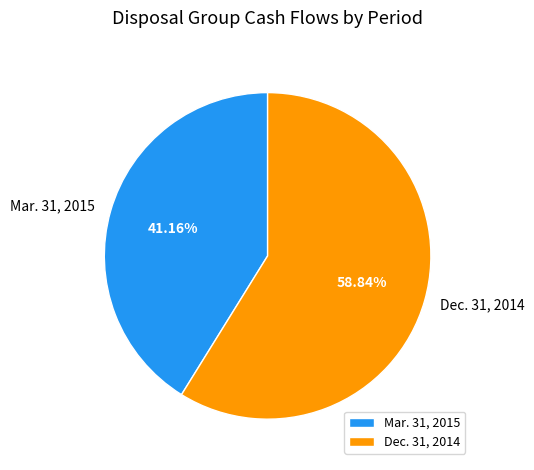

Combined, do Mar. 31, 2015 and Dec. 31, 2014 account for over 50%?

Yes